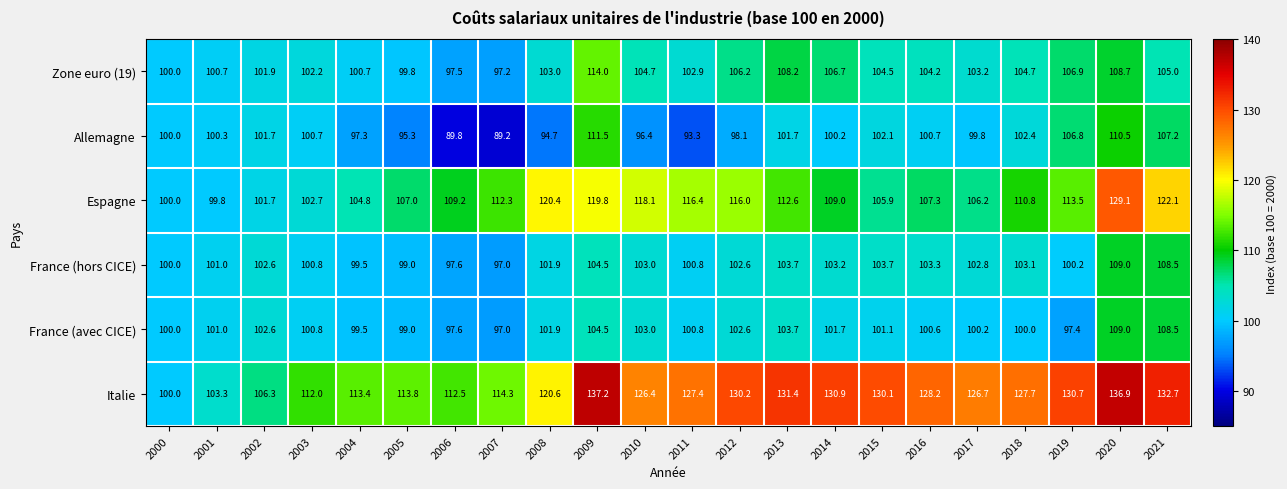

What is the approximate value of Allemagne at 2016?

100.7